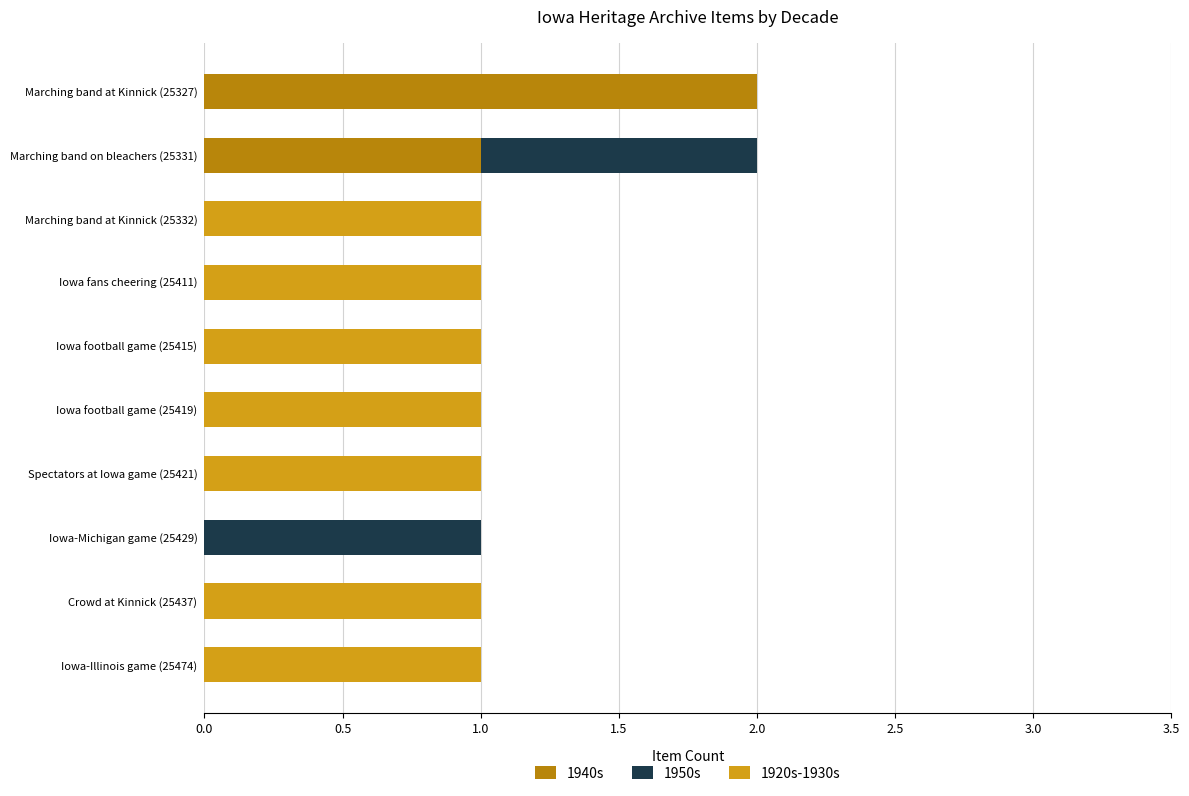

Is it true that 1940s equals 1 at Iowa-Michigan game (25429)?

False